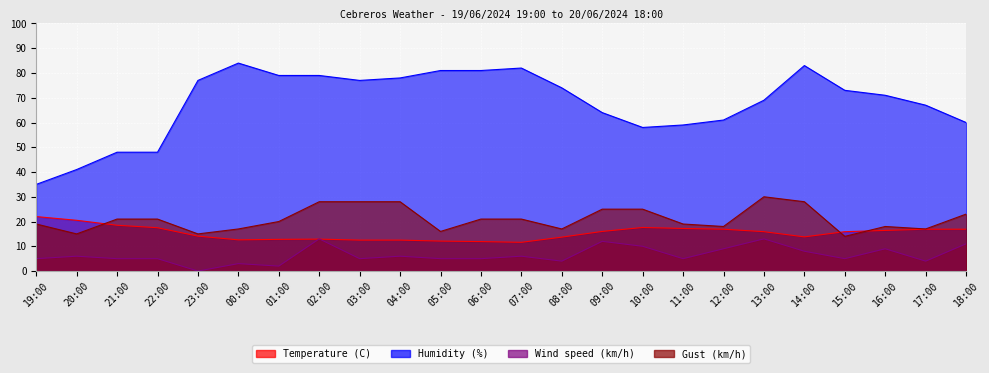

Which series has the widest spread of values?

Humidity (%)